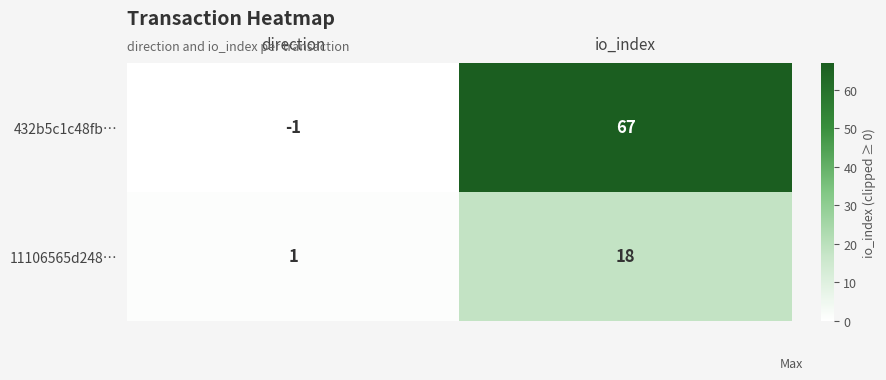

The value of 11106565d248… at io_index is 23. True or false?

False